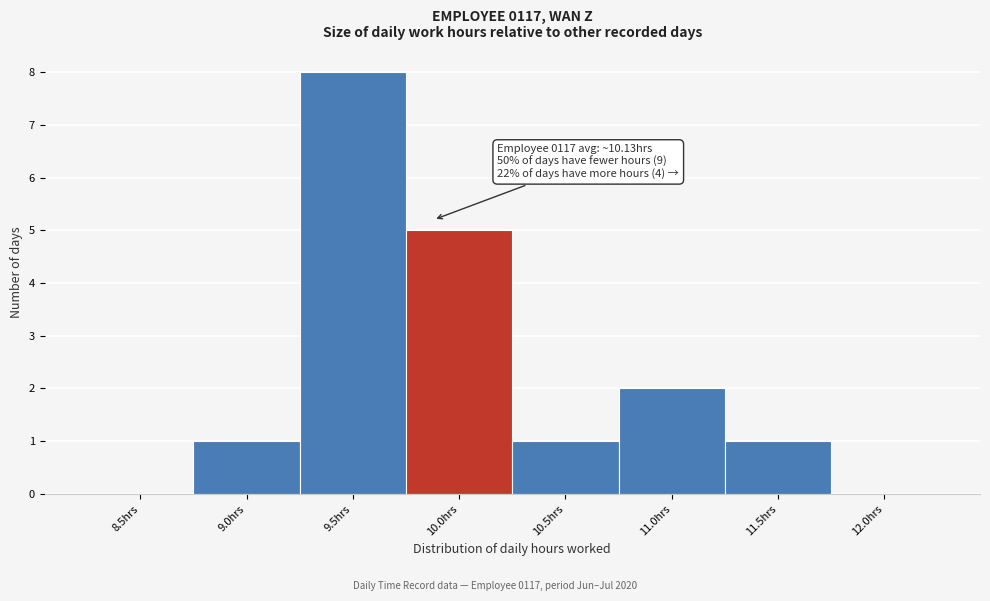

Reading right to left, list all the values displayed in this chart.

12.0hrs=0	11.5hrs=1	11.0hrs=2	10.5hrs=1	10.0hrs=5	9.5hrs=8	9.0hrs=1	8.5hrs=0